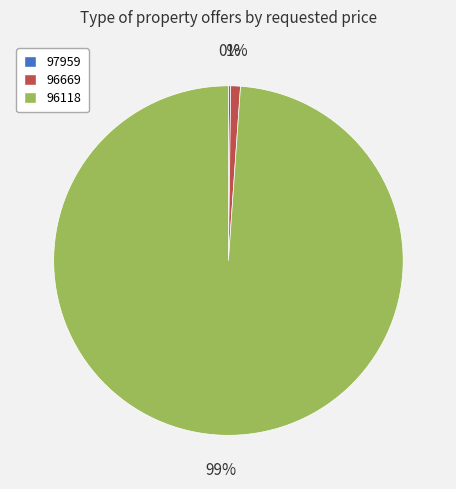

Which slice is the largest?

96118